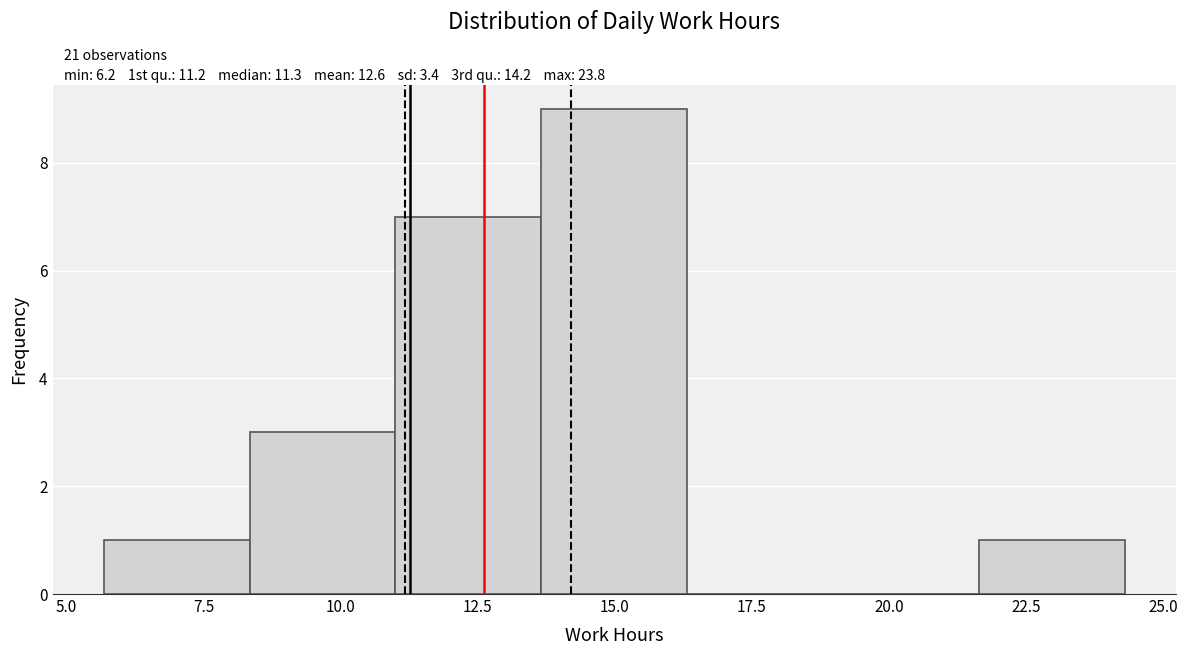

Over which range of the x-axis is the bar tallest?

13.5 to 16.5